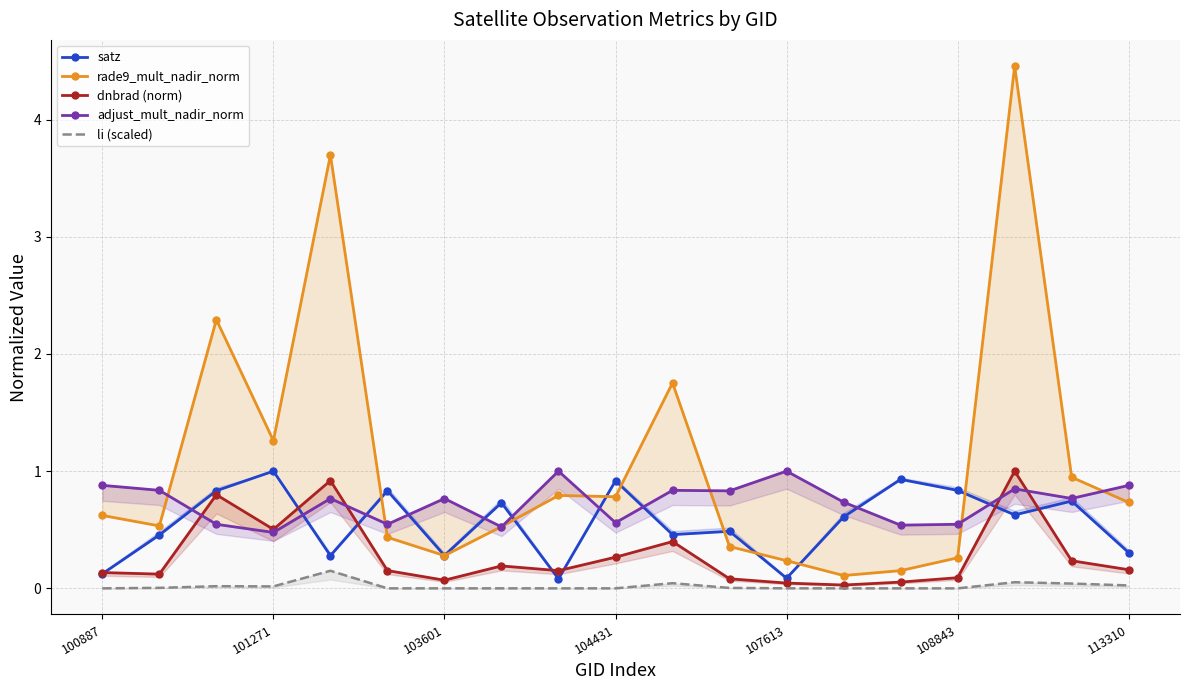

What is the average value of the dnbrad (norm) series?

0.3